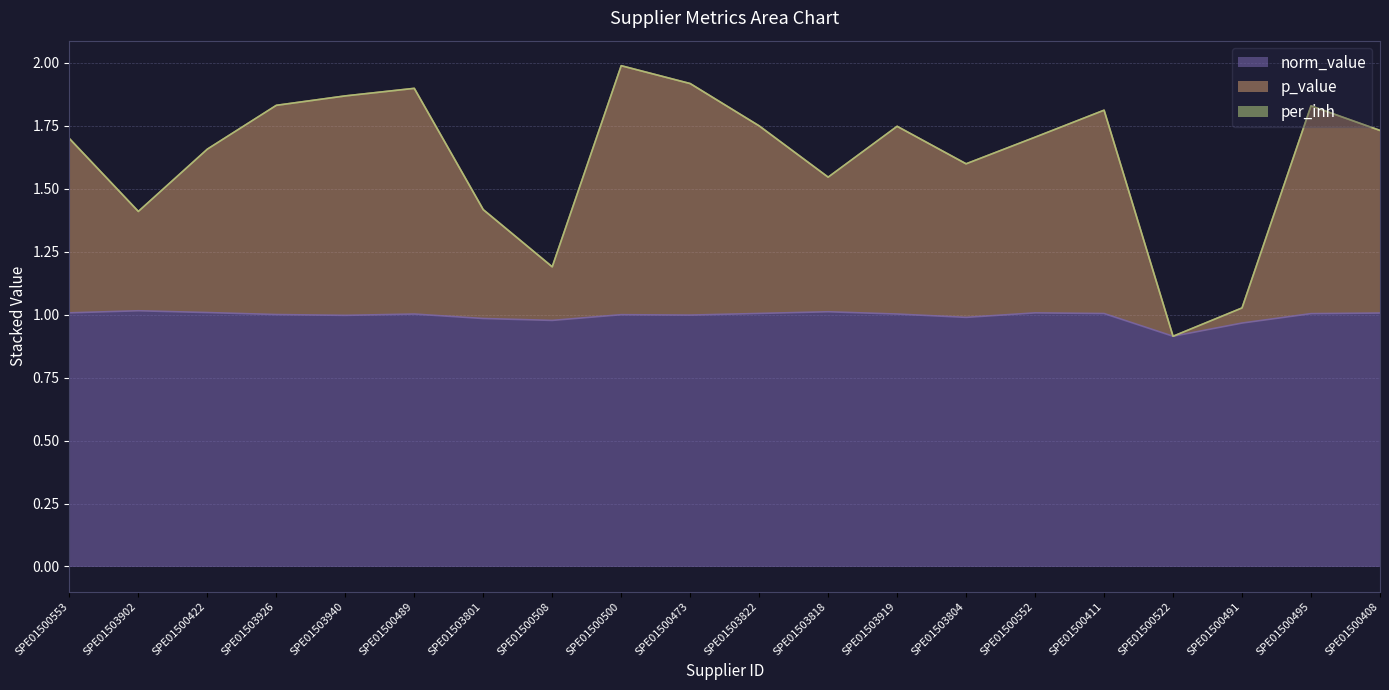

What is the label of the 14th point from the left?

SPE01503804